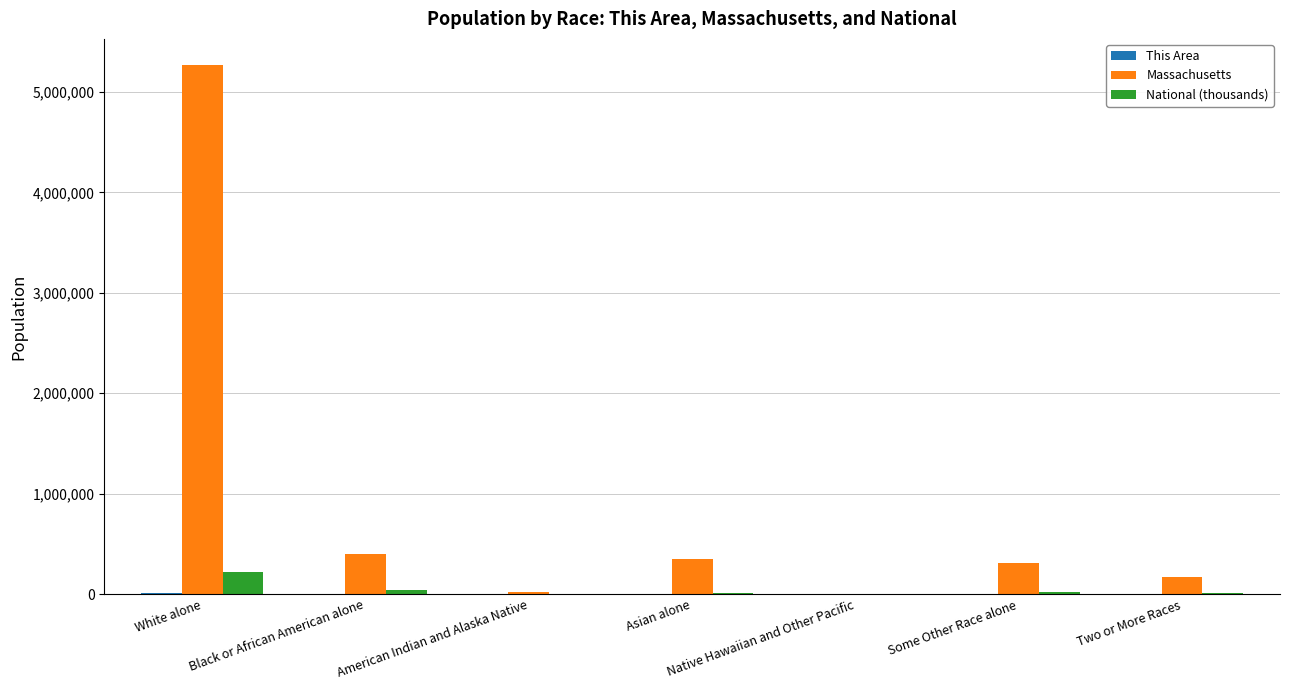

Which series has the largest total across all categories?

Massachusetts